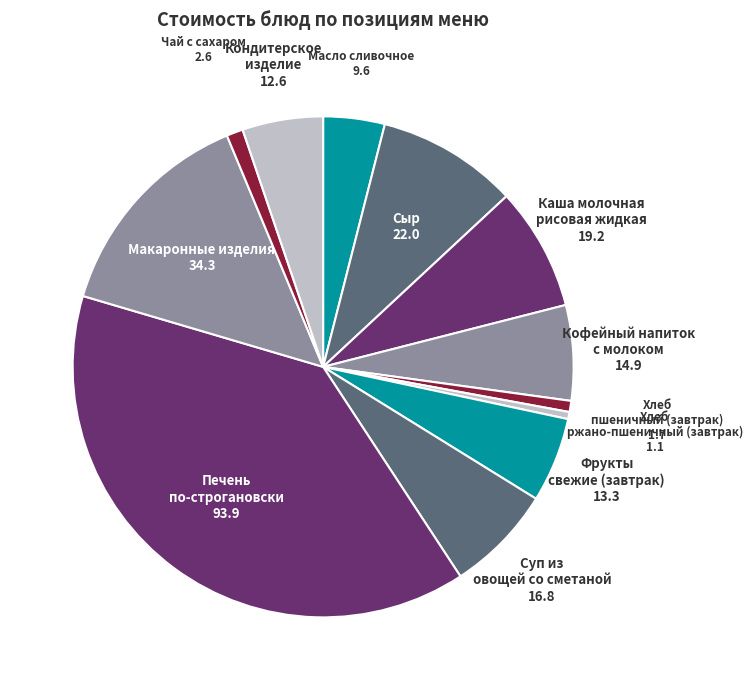

Is the sum of Сыр and Хлеб пшеничный (завтрак) greater than half?

No